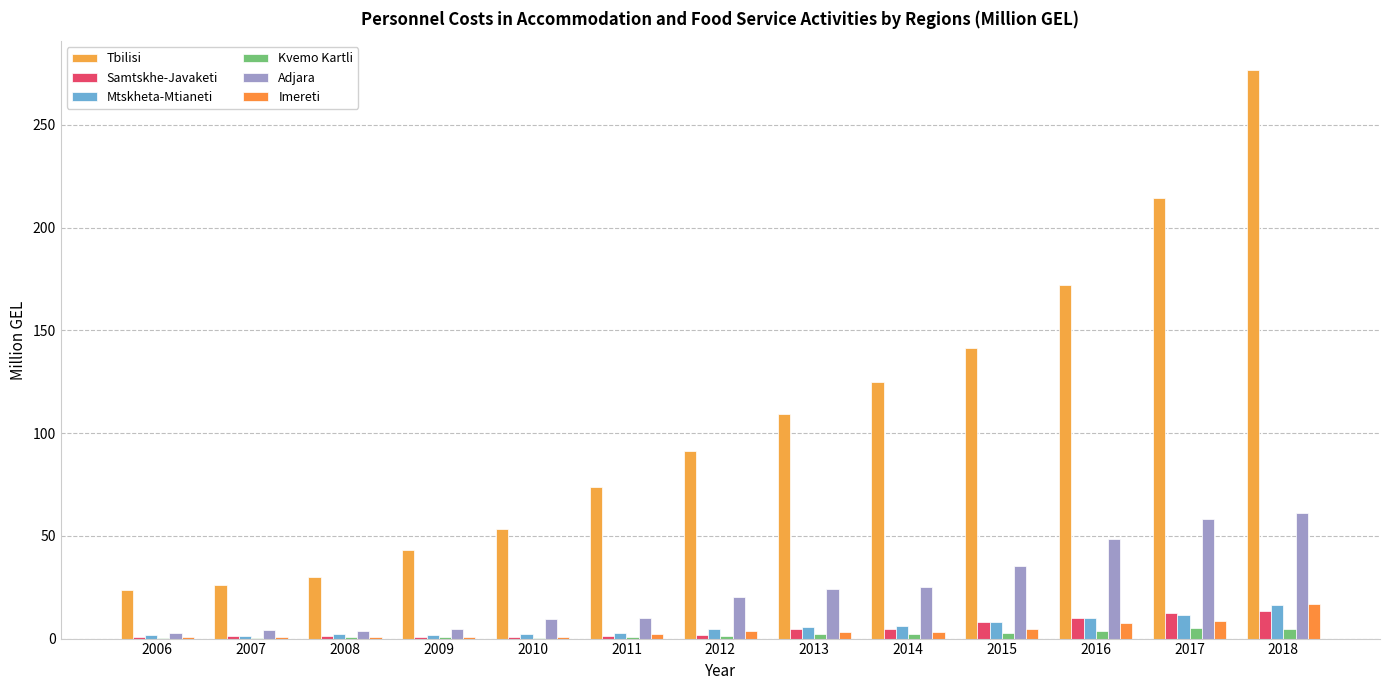

Which label corresponds to the smallest value in the chart?

2006